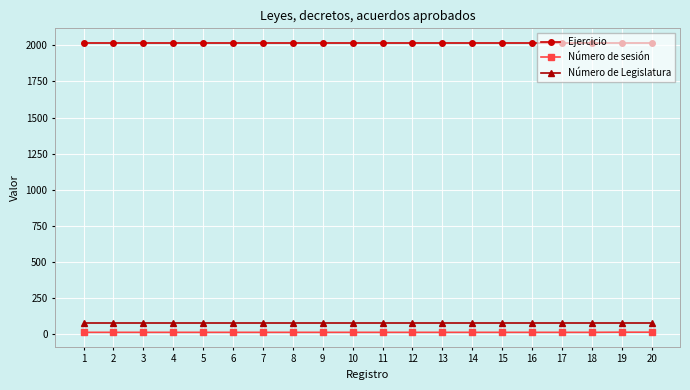

What is the maximum value for Ejercicio?

2018